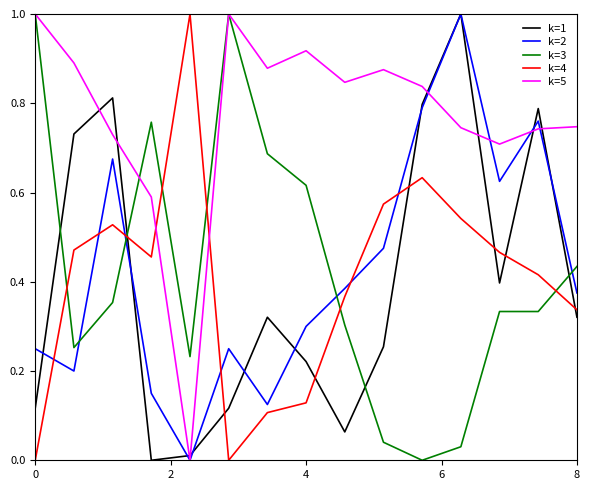

What is the greatest value displayed?

1.0